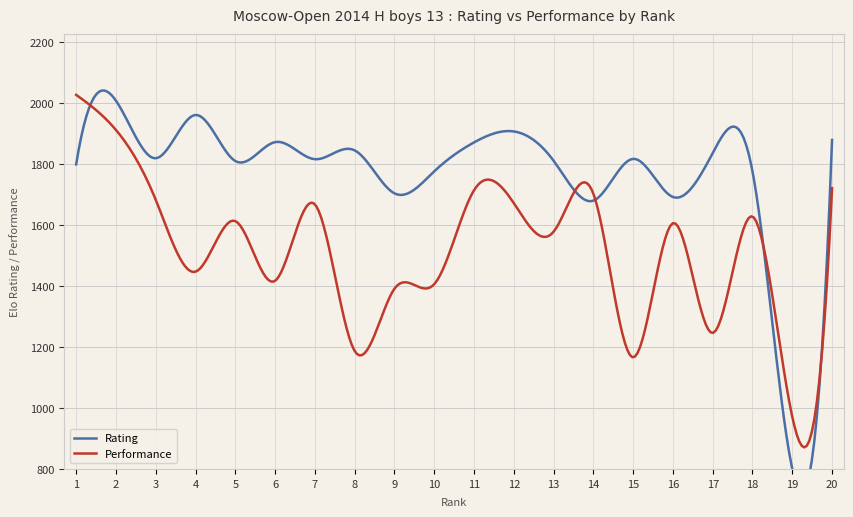

Which series has the largest total across all categories?

Rating